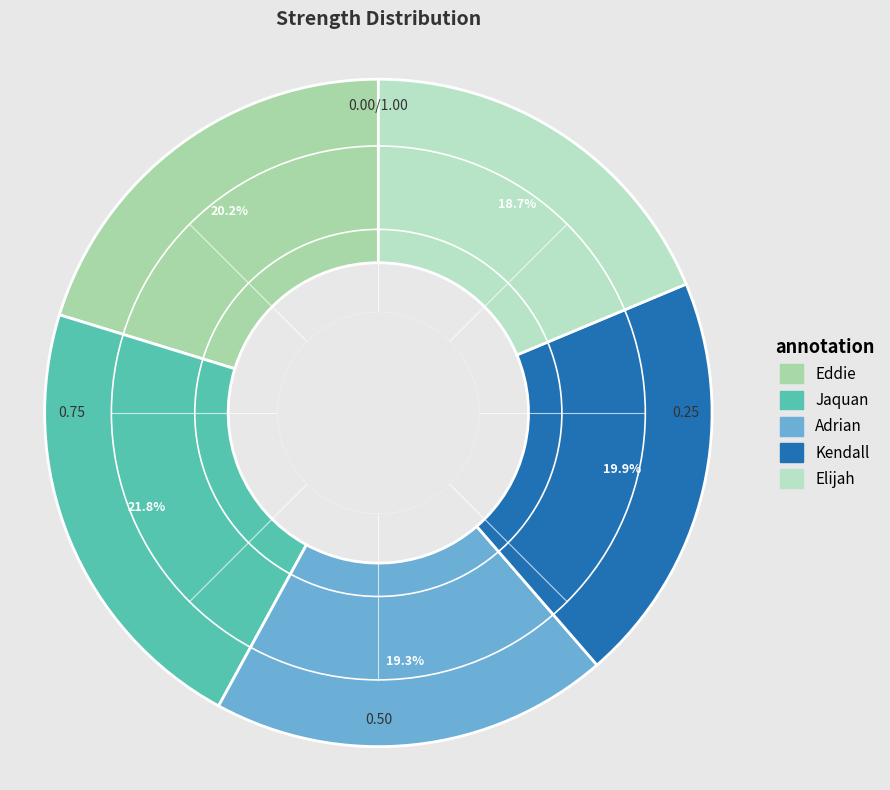

To the nearest percent, what is the difference between the largest and smallest slice percentages?

3%